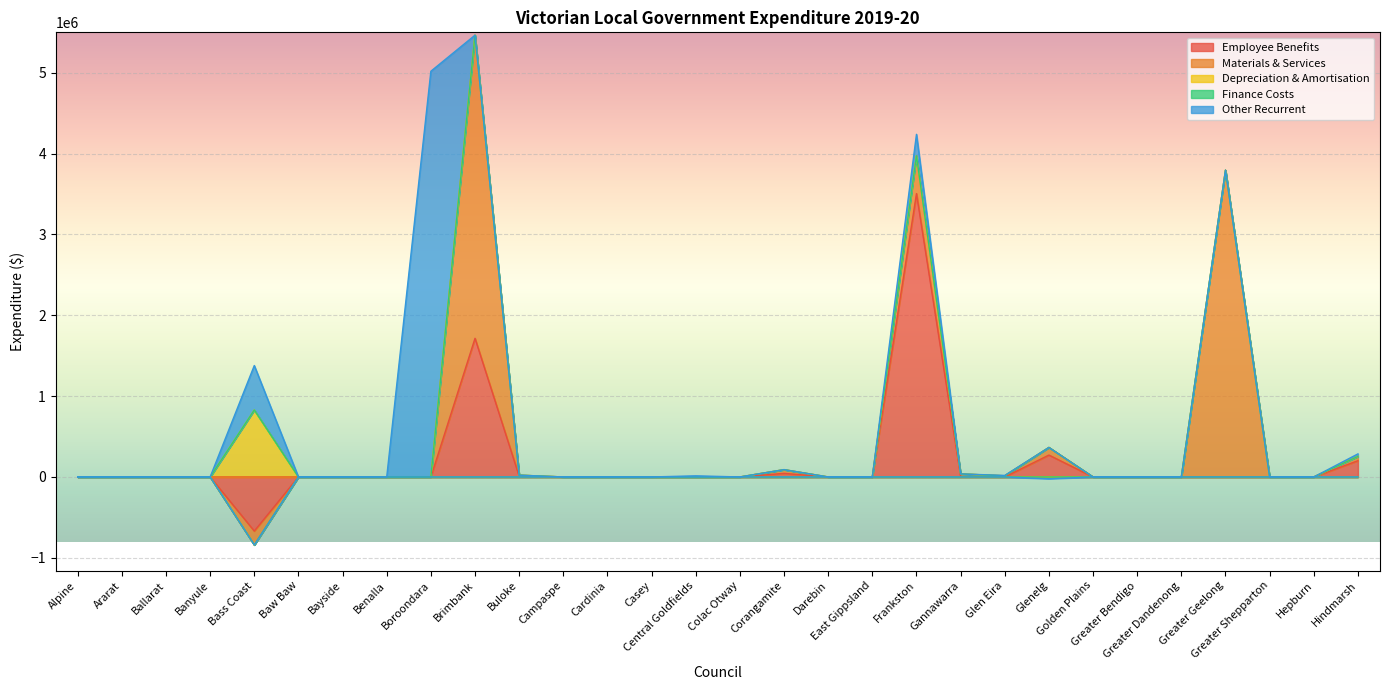

Which has a higher value, Alpine or Frankston?

Frankston